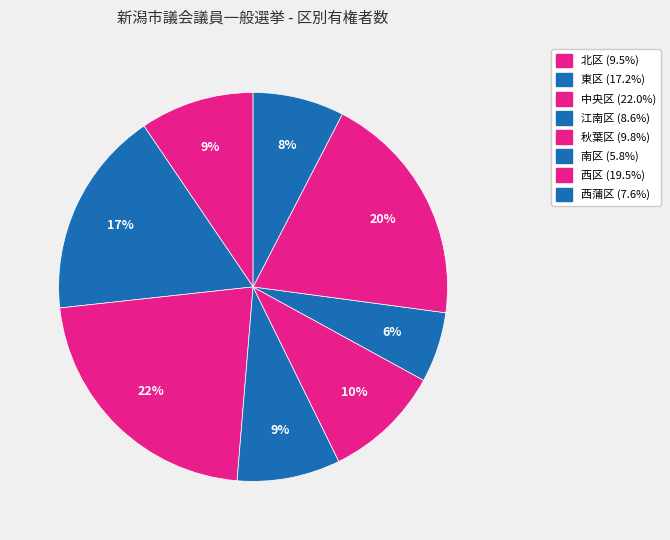

Rank the categories by value from highest to lowest.

中央区, 西区, 東区, 秋葉区, 北区, 江南区, 西蒲区, 南区